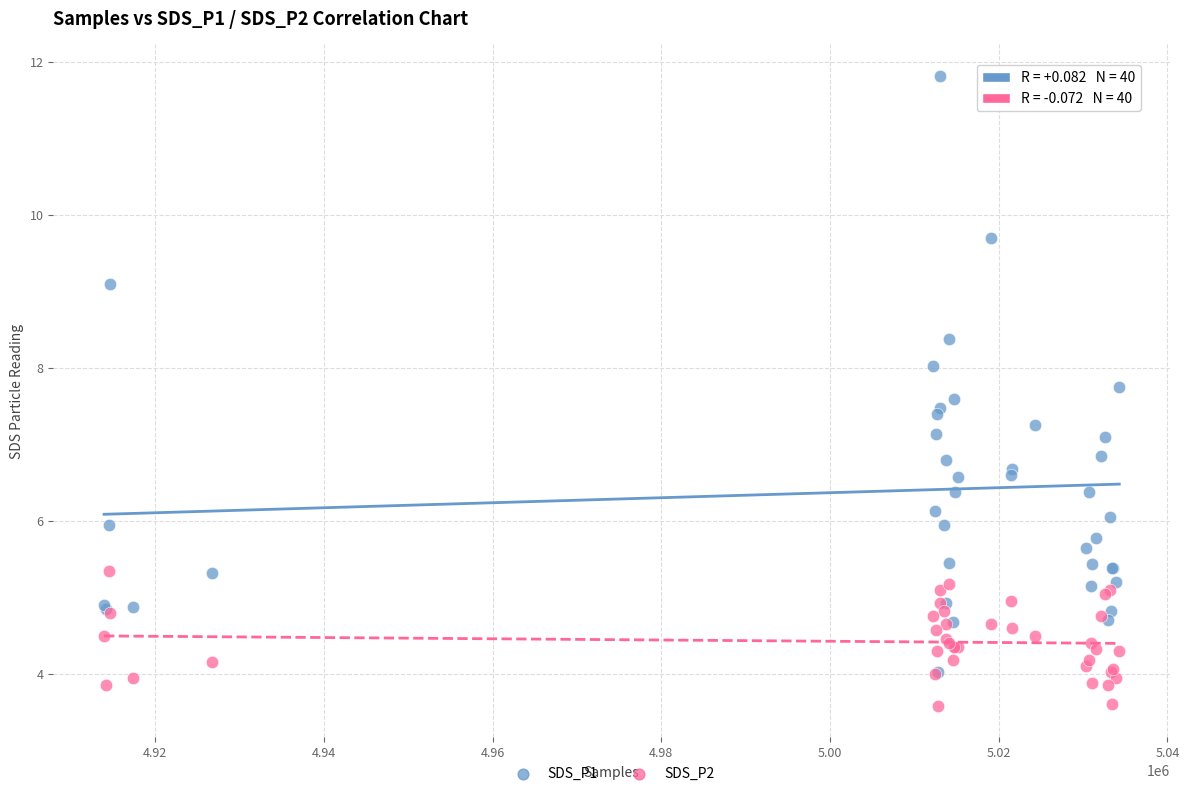

Which series reaches the minimum Y coordinate?

SDS_P2